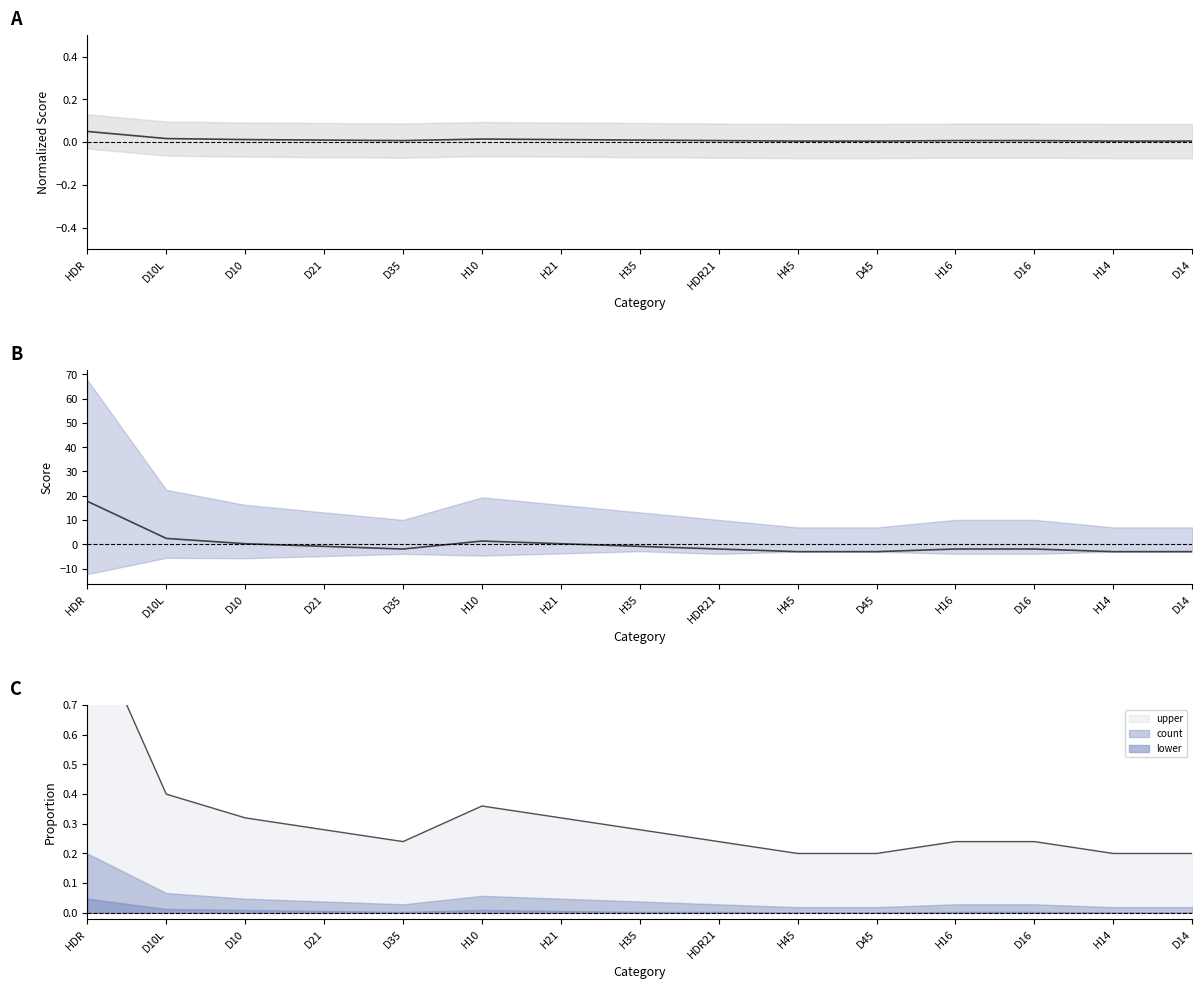

Where is the data nearest to the value 7?

D10L